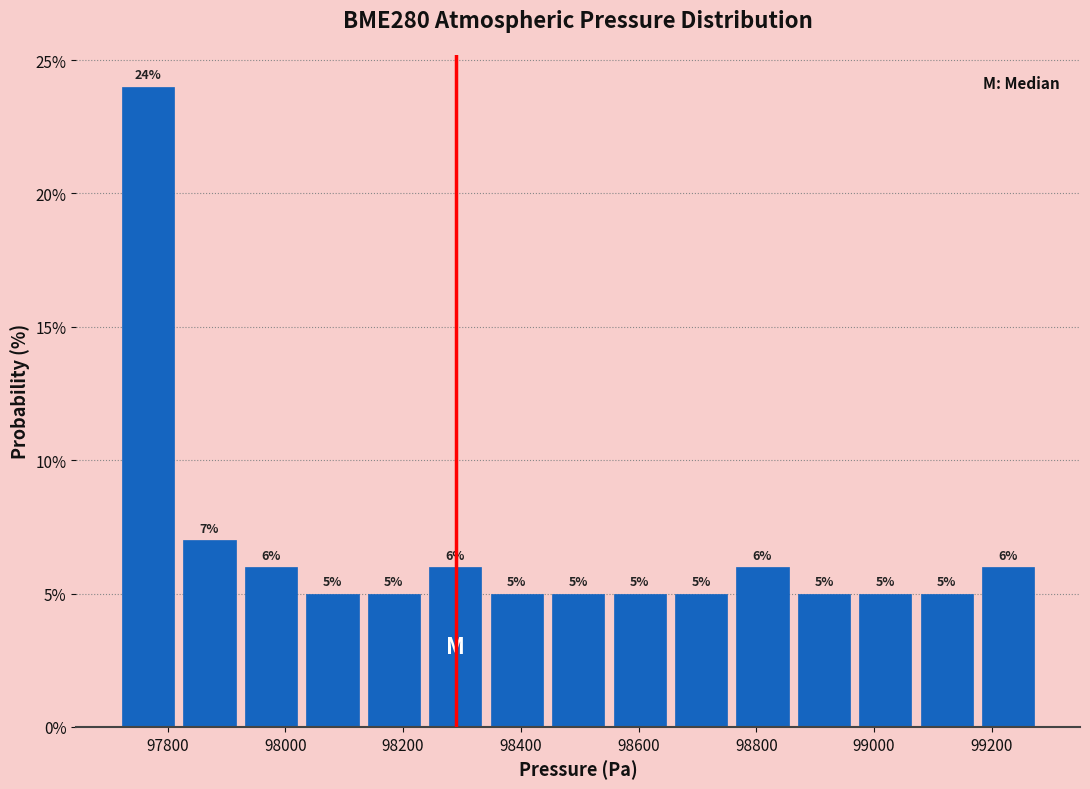

How tall is the bar that spans 97720 to 97820 on the x-axis? The bar edges are not printed on the chart, so give them approximately, as read against the axis.

24